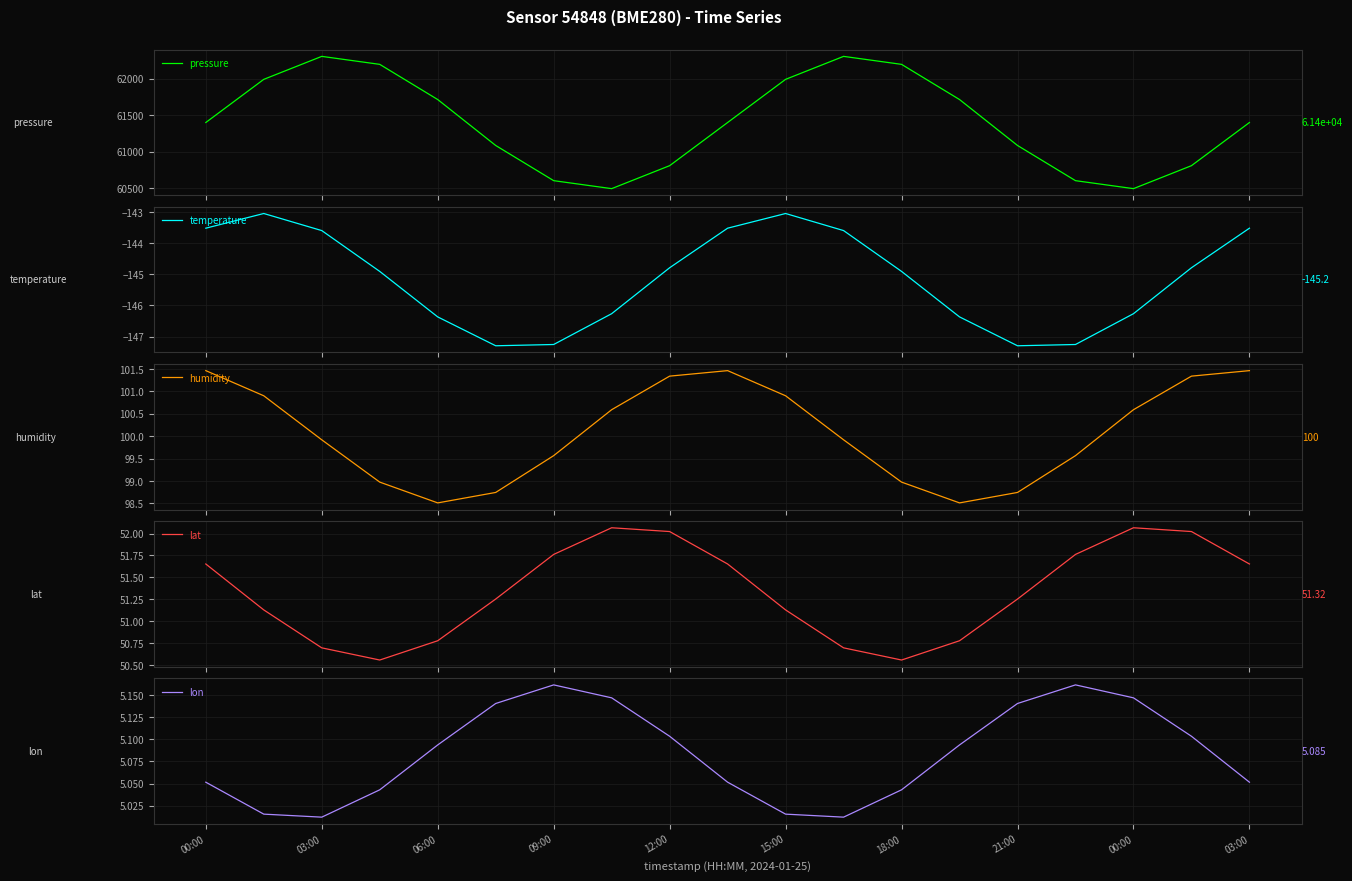

What is the maximum value for pressure?

62306.6